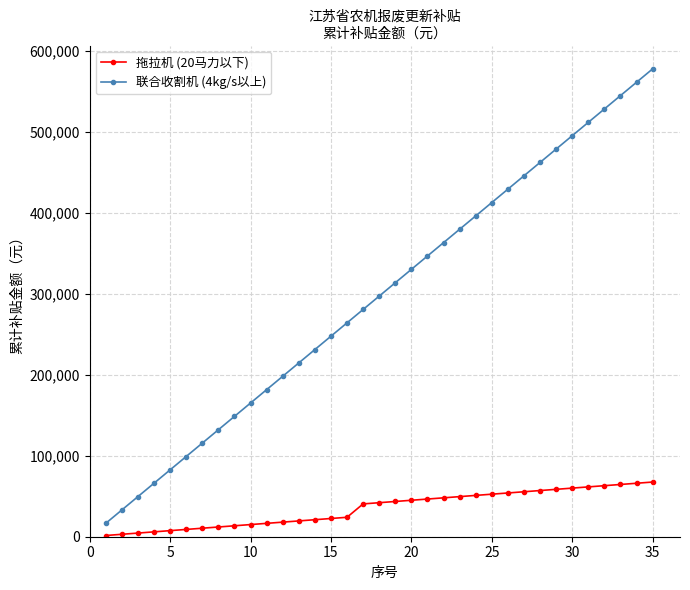

List the series in order of their peak value, highest first.

联合收割机 (4kg/s以上), 拖拉机 (20马力以下)